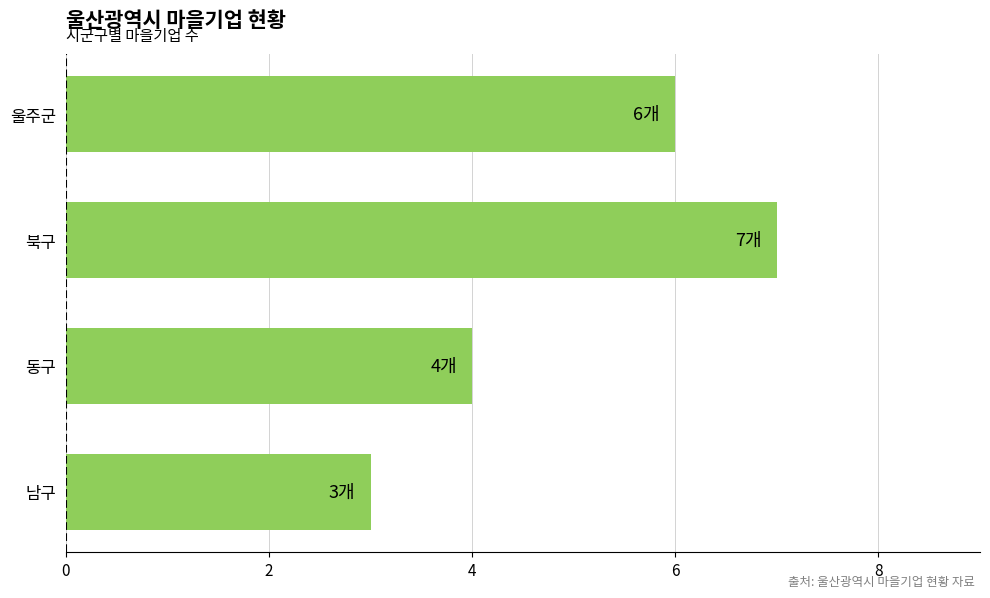

List the labels in order of value, smallest first.

남구, 동구, 울주군, 북구